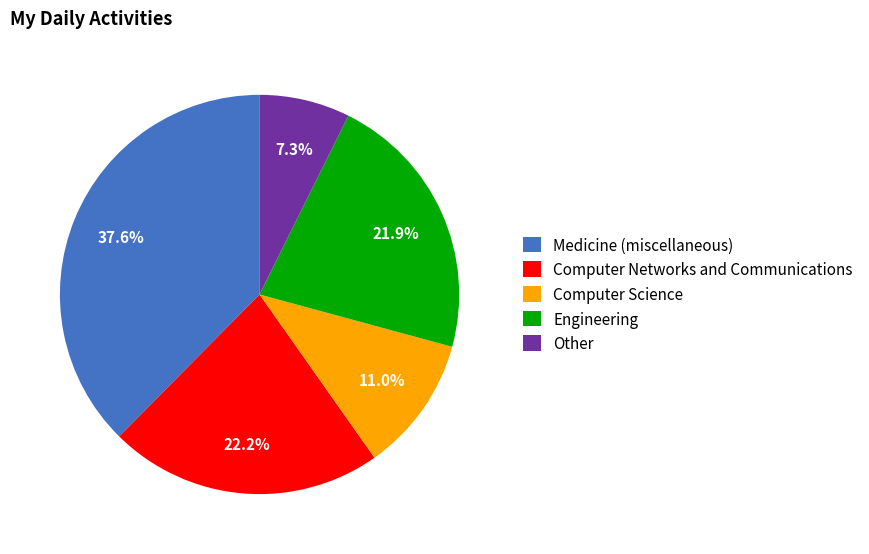

Approximately how many times larger is the value at Computer Science compared to Engineering?

0.5